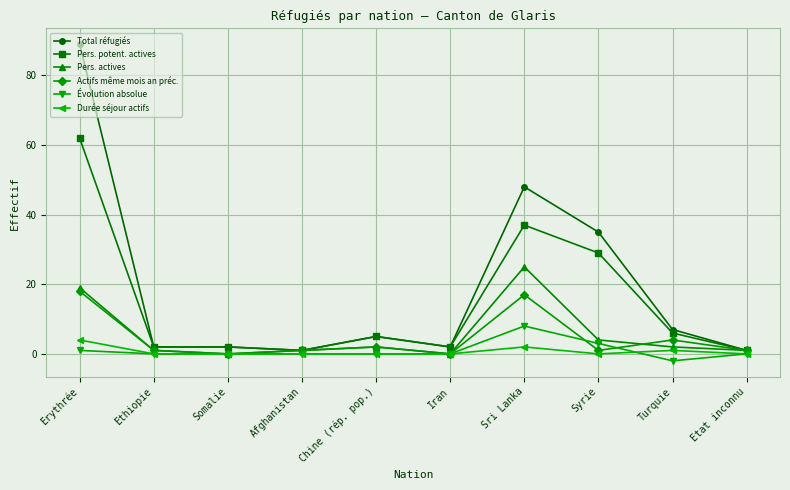

True or false: Pers. actives has a value of 0 at Iran.

True